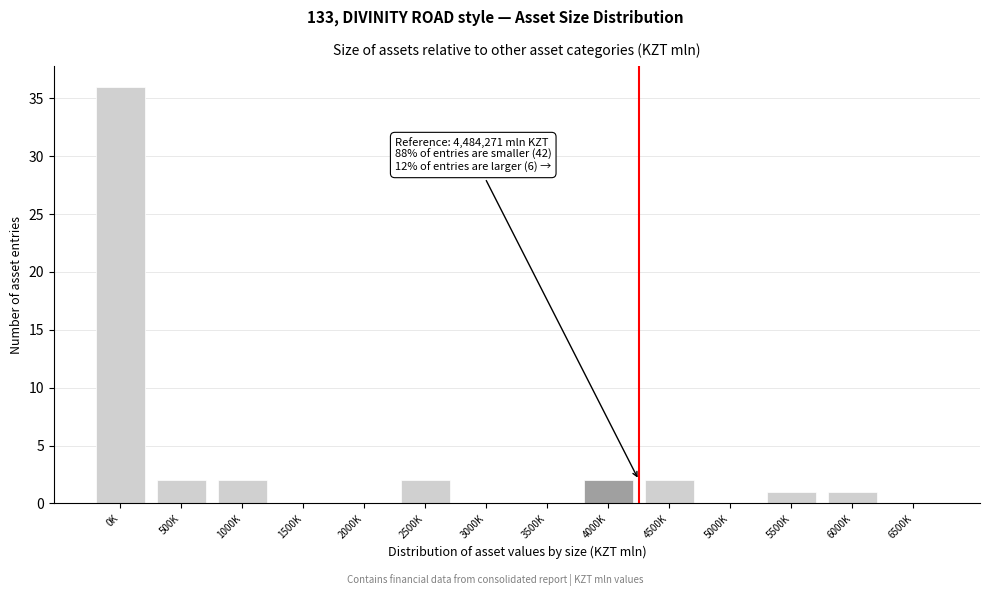

Reading right to left, what are all the values shown in this chart?

6500K=0	6000K=1	5500K=1	5000K=0	4500K=2	4000K=2	3500K=0	3000K=0	2500K=2	2000K=0	1500K=0	1000K=2	500K=2	0K=36